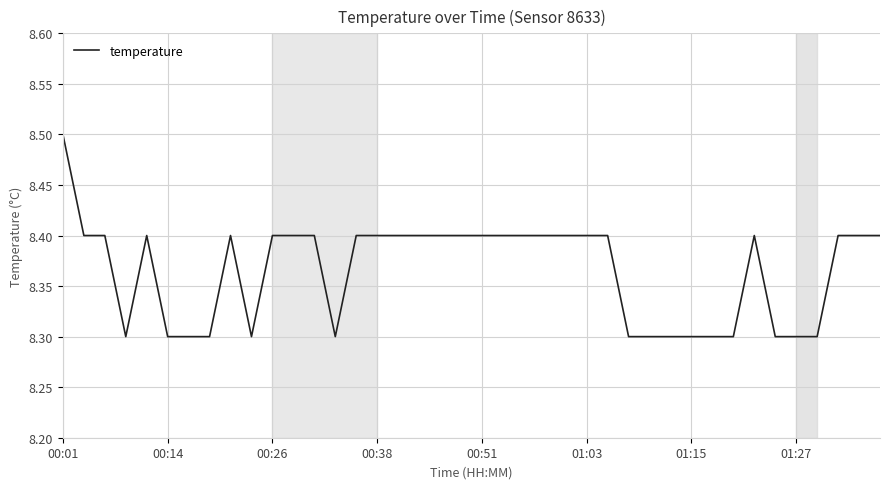

What is the minimum value shown in the chart?

8.3